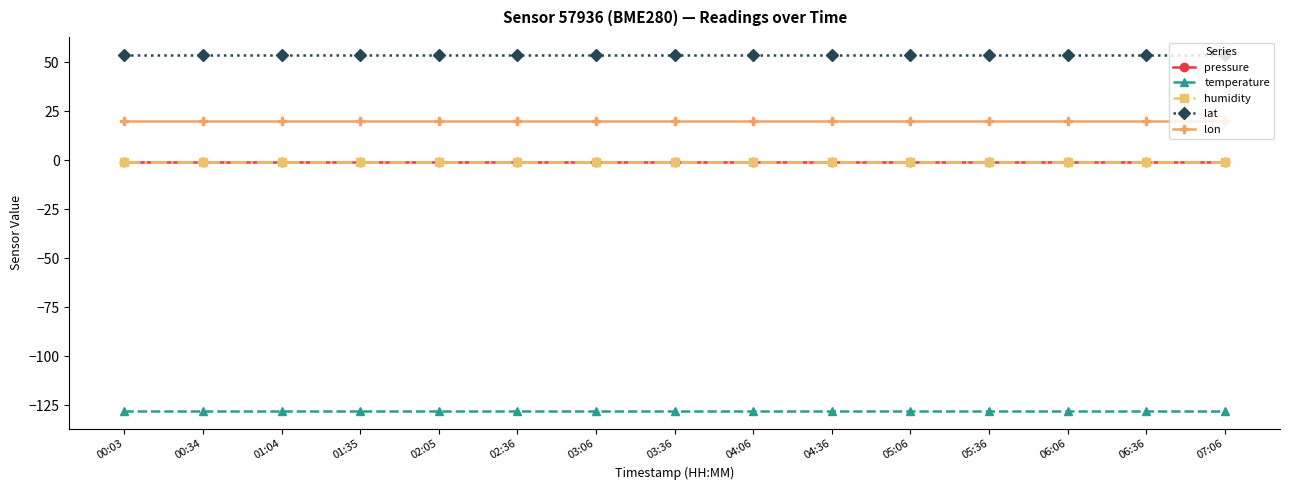

The pressure series shows -0.4 at 07:06. True or false?

False